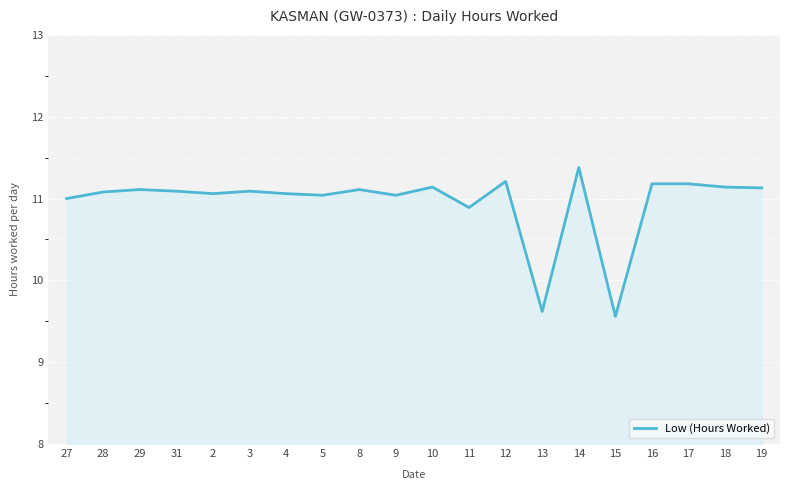

Which has a higher value, 15 or 14?

14